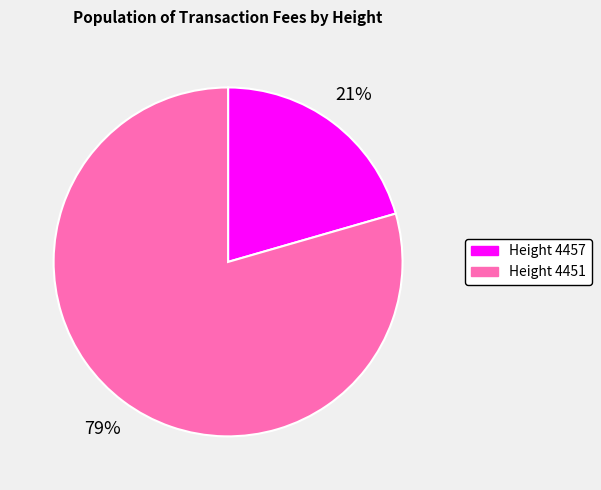

Does any single category account for the majority?

Yes